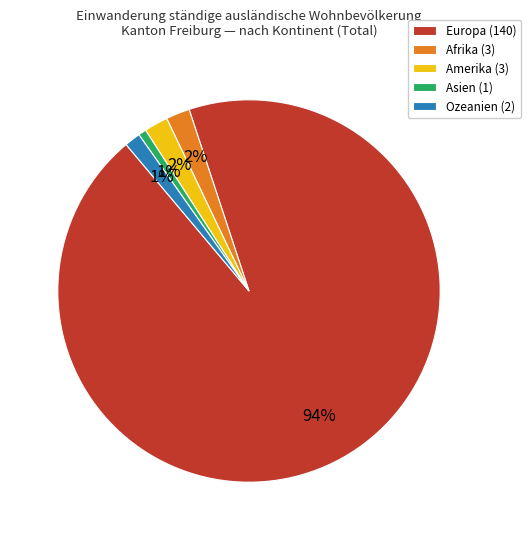

True or false: Europa accounts for 82% of the total.

False